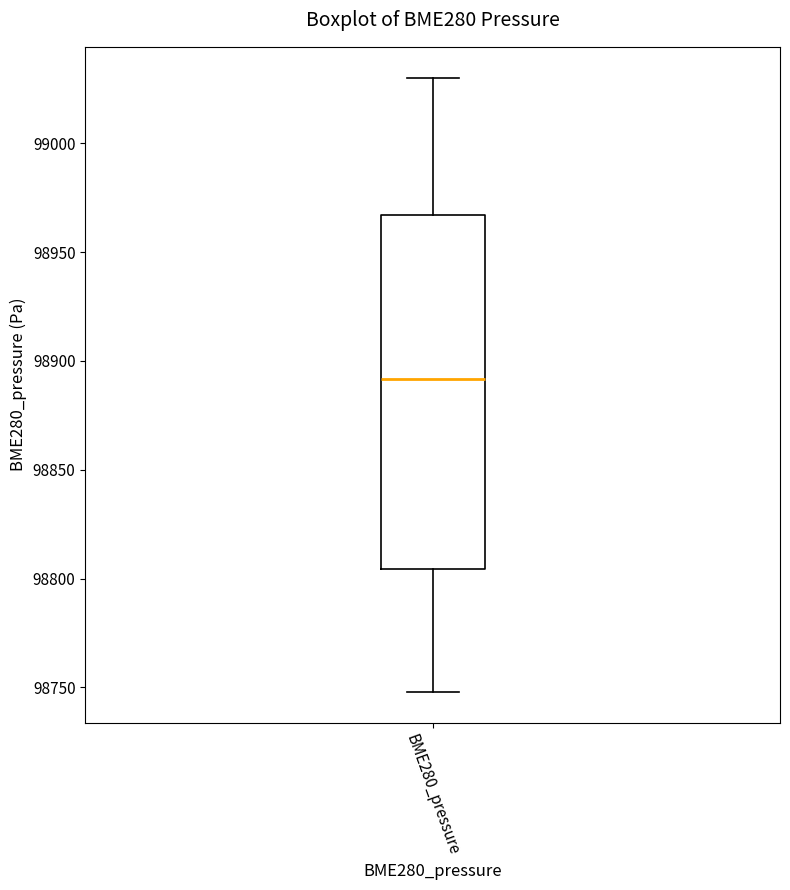

Where does the upper whisker of the box for BME280_pressure end on the y-axis? The values are not printed on the chart, so give them approximately, as read against the axis.

99030